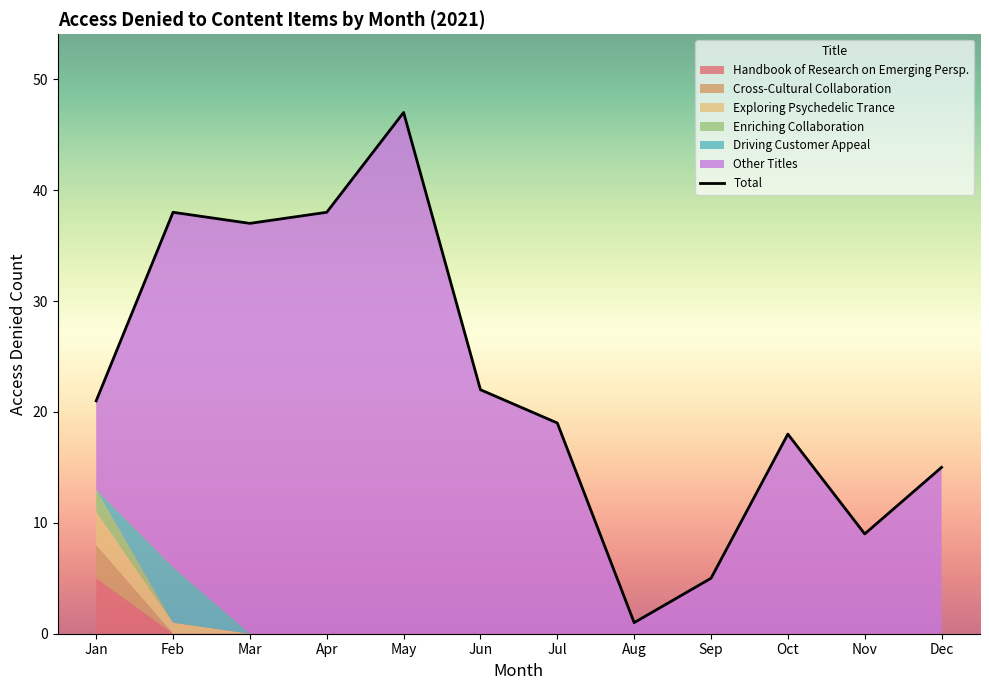

How many lines are shown in the chart?

6